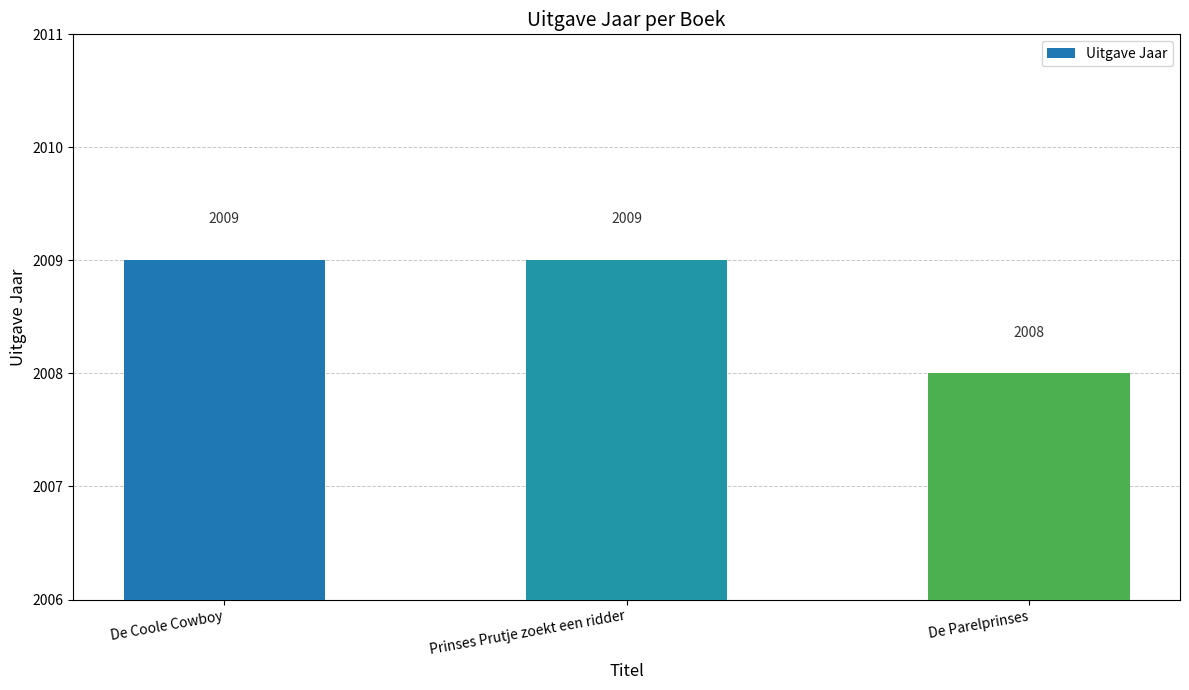

What is the label of the 3rd bar from the left?

De Parelprinses